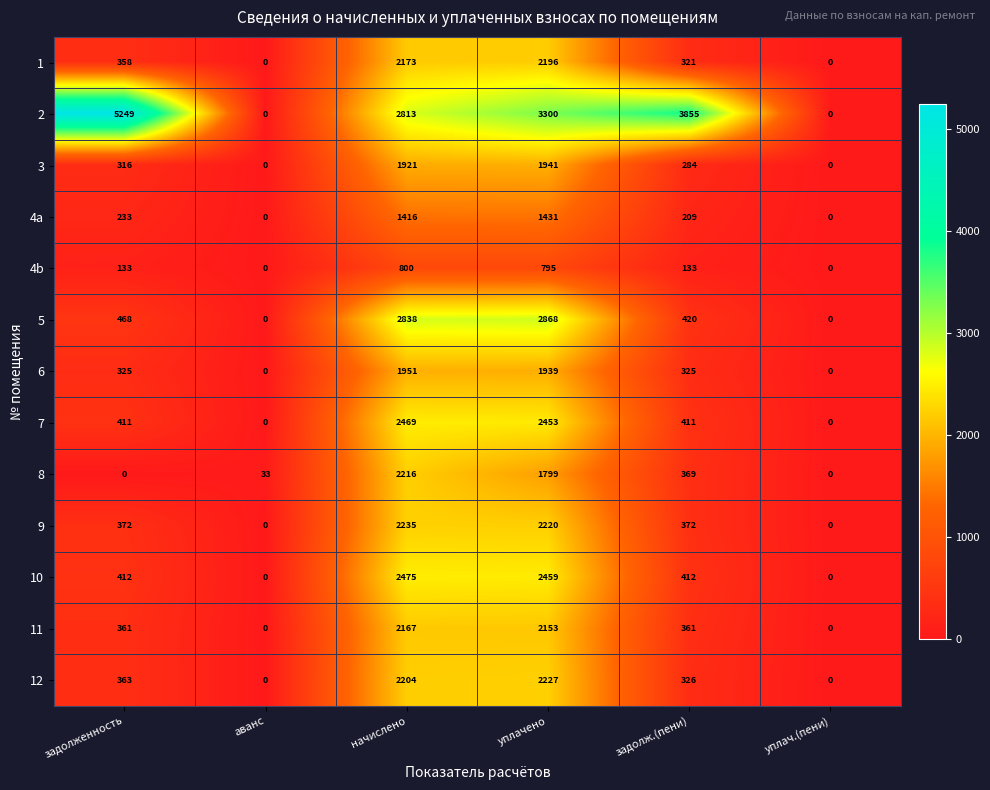

What is the difference between the maximum and second lowest values in the 3 series?

1941